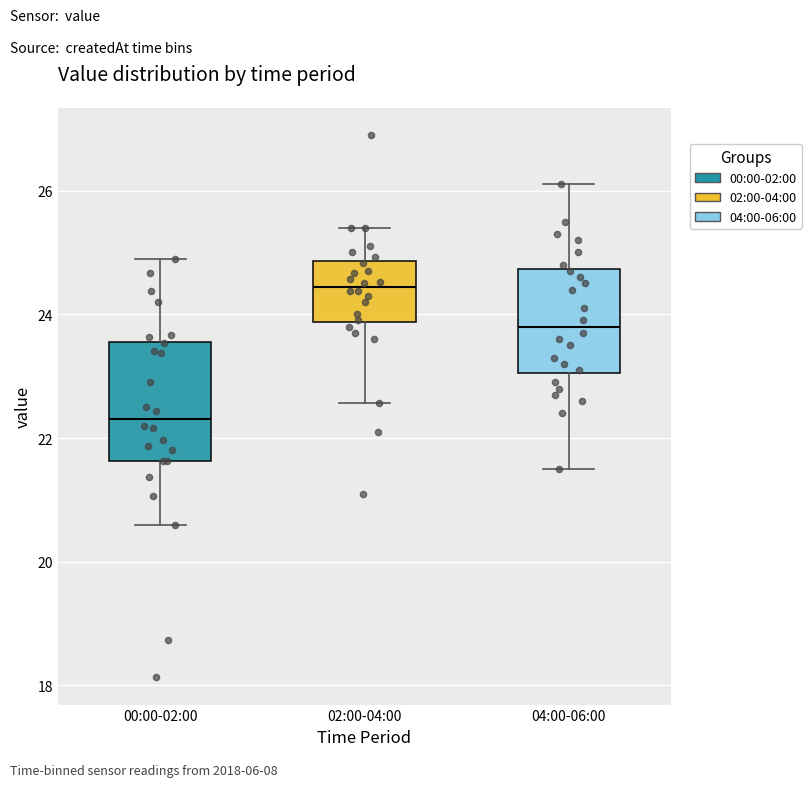

Which box's median line is the highest?

02:00-04:00